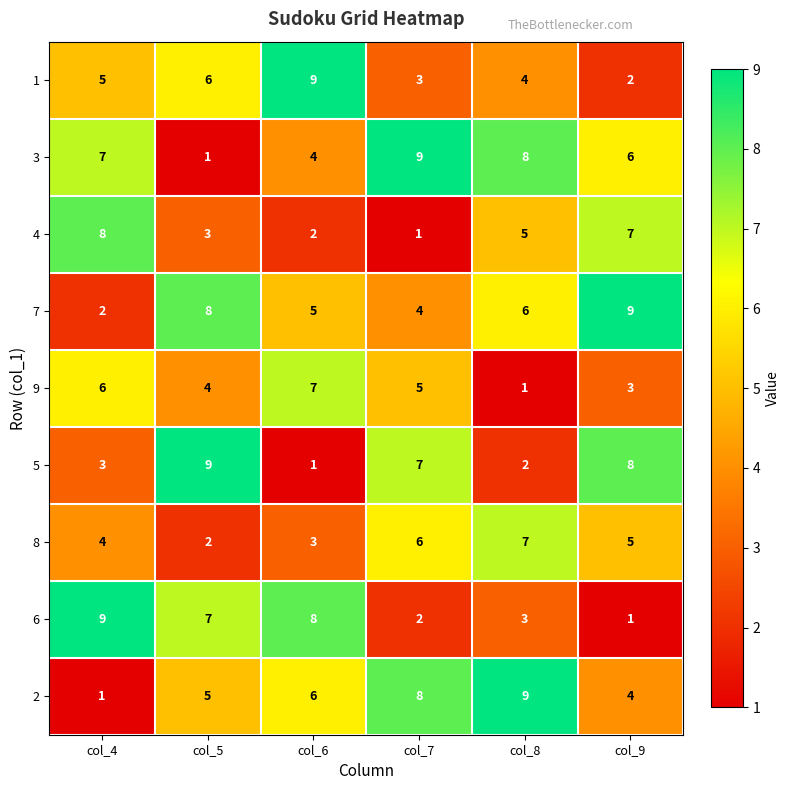

What is the spread (max minus min) of values at col_7?

8